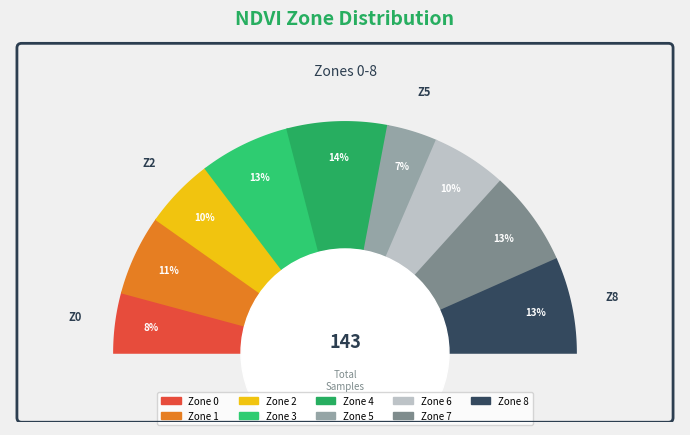

Combined, do Zone 7 and Zone 8 account for over 50%?

No